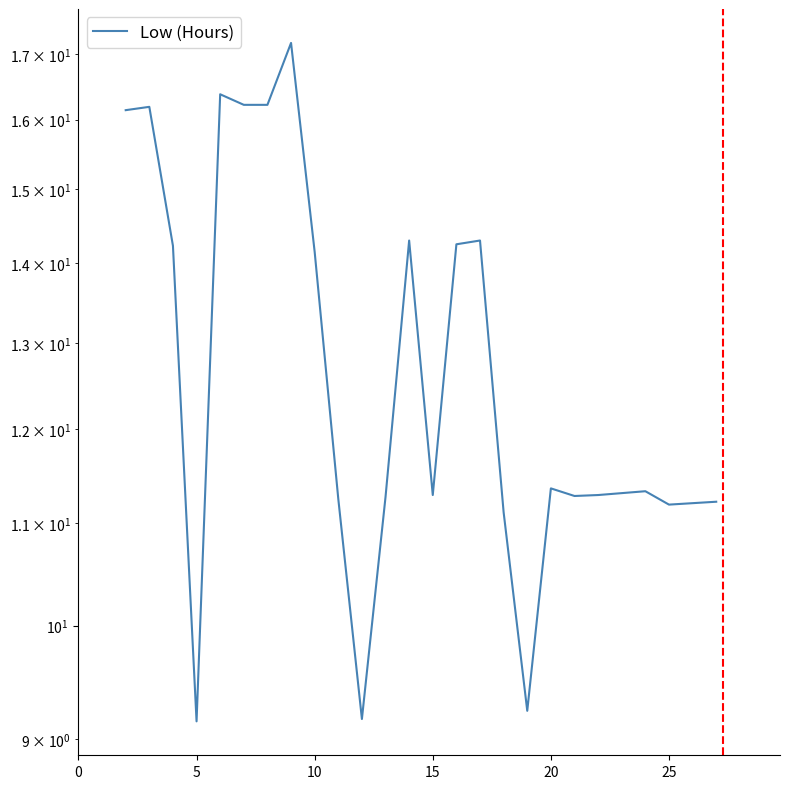

How many points are lower than both their immediate neighbors (excluding endpoints)?

6